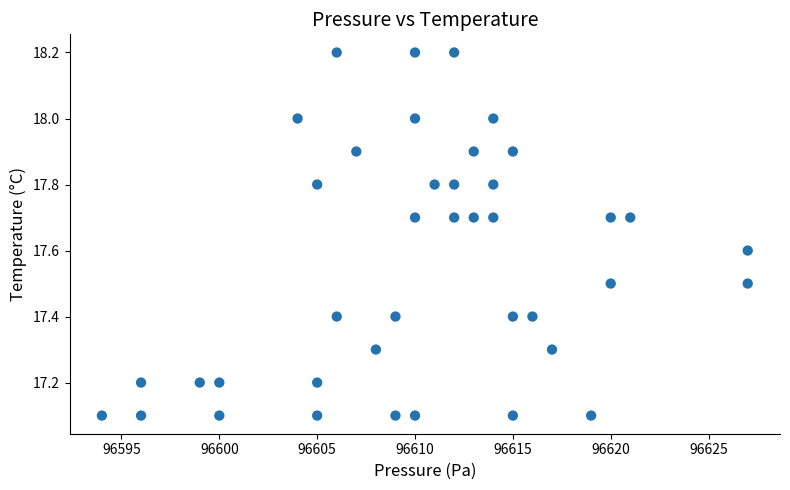

What is the range of Y values (max minus min)?

1.1